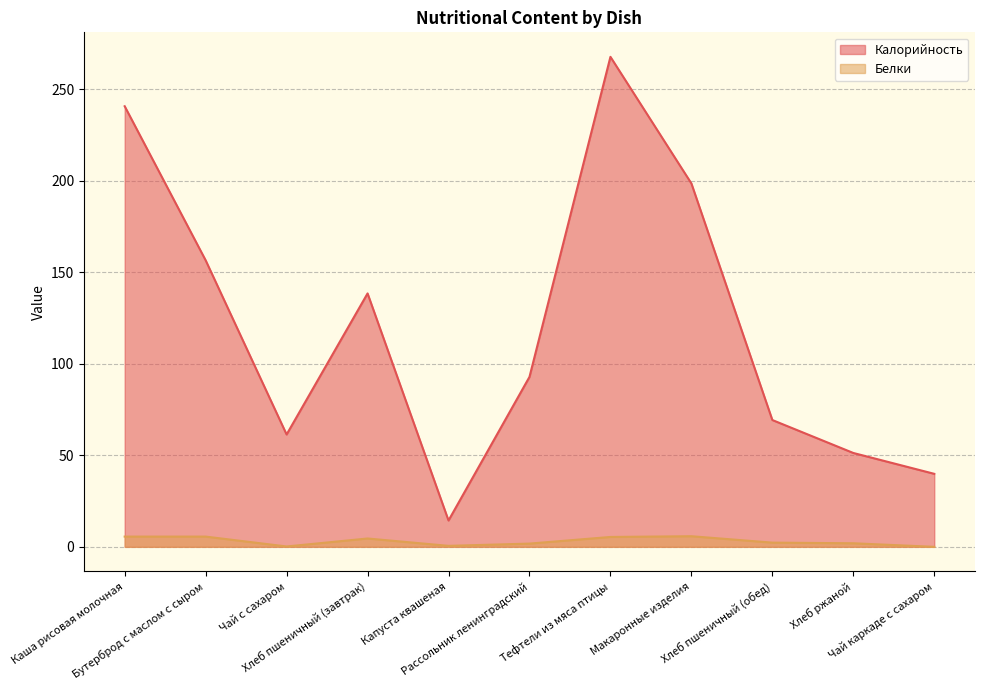

Which label corresponds to the largest value in the chart?

Тефтели из мяса птицы